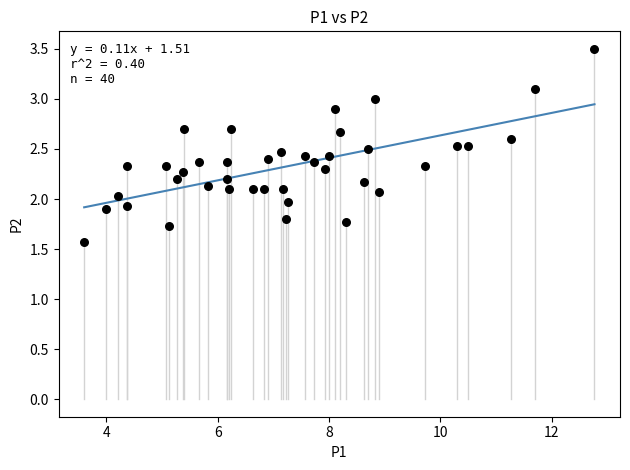

What is the range of Y values (max minus min)?

1.9